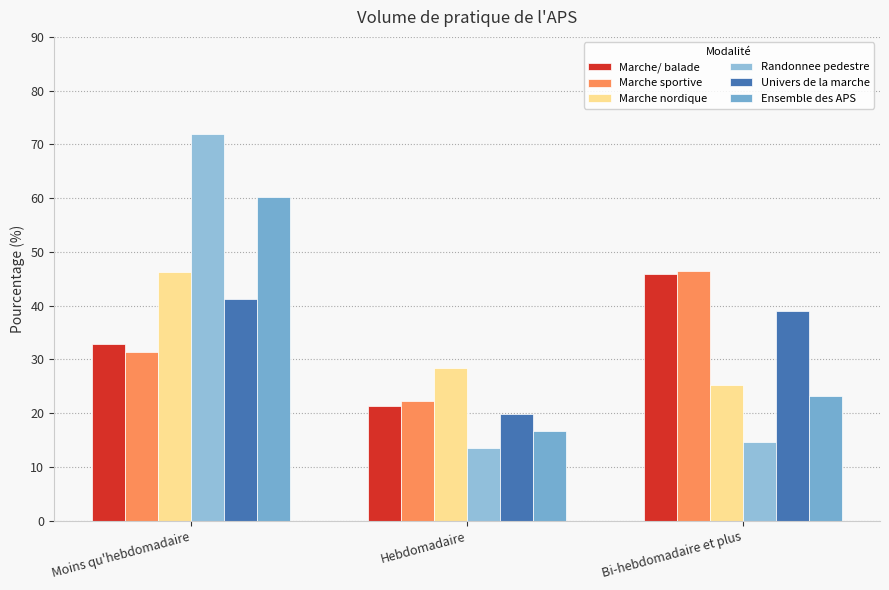

At how many categories does at least one series exceed 65?

1